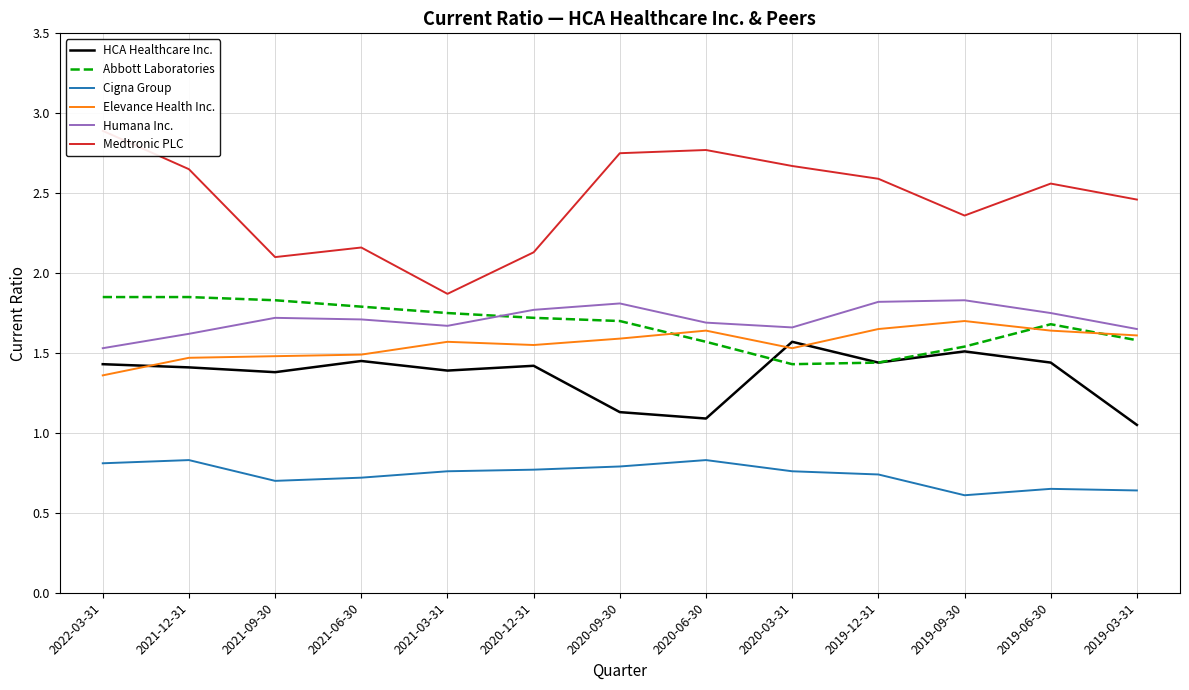

At which label is Cigna Group closest to 0?

2019-09-30